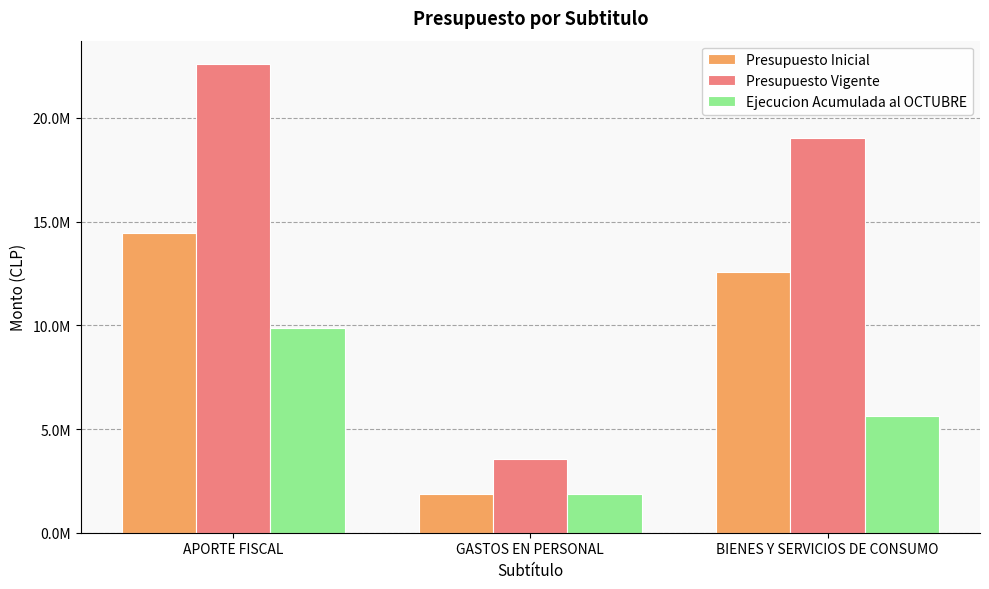

Does the chart contain any negative values?

No